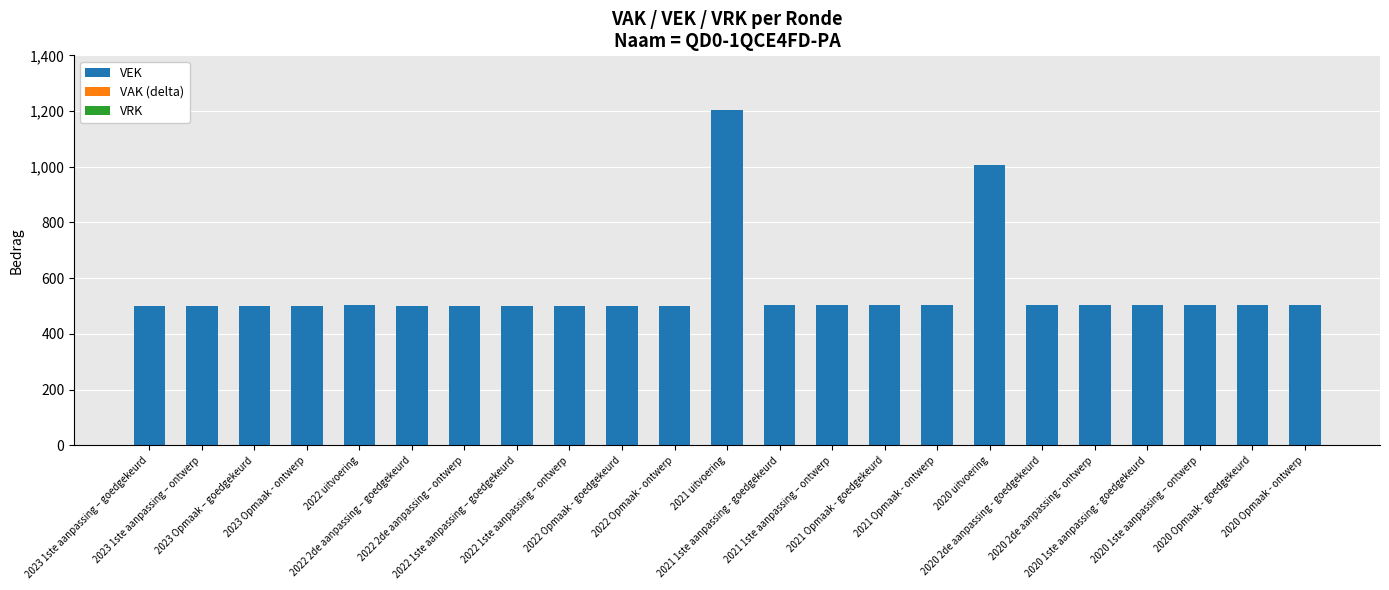

What is the value of the 22nd bar from the left?

503